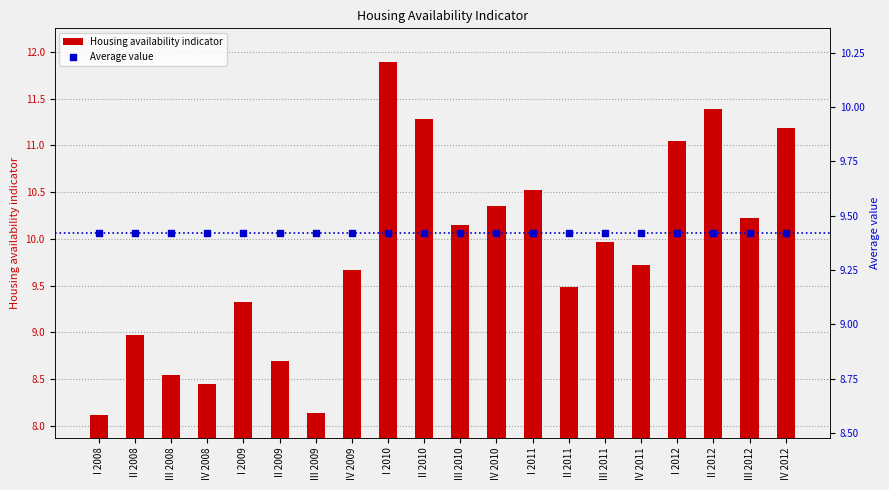

Which series has the largest total across all categories?

Housing availability indicator